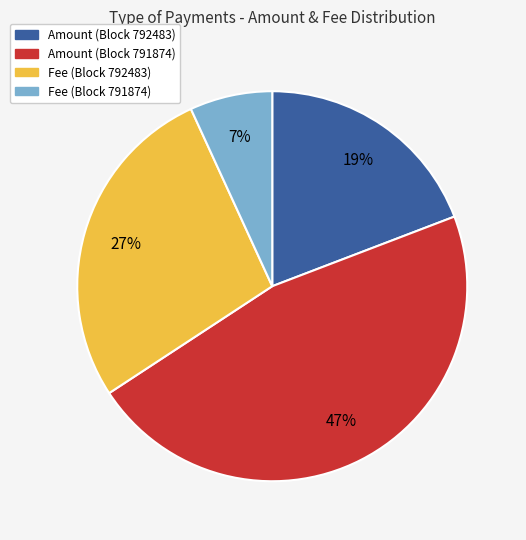

Does any single category account for the majority?

No